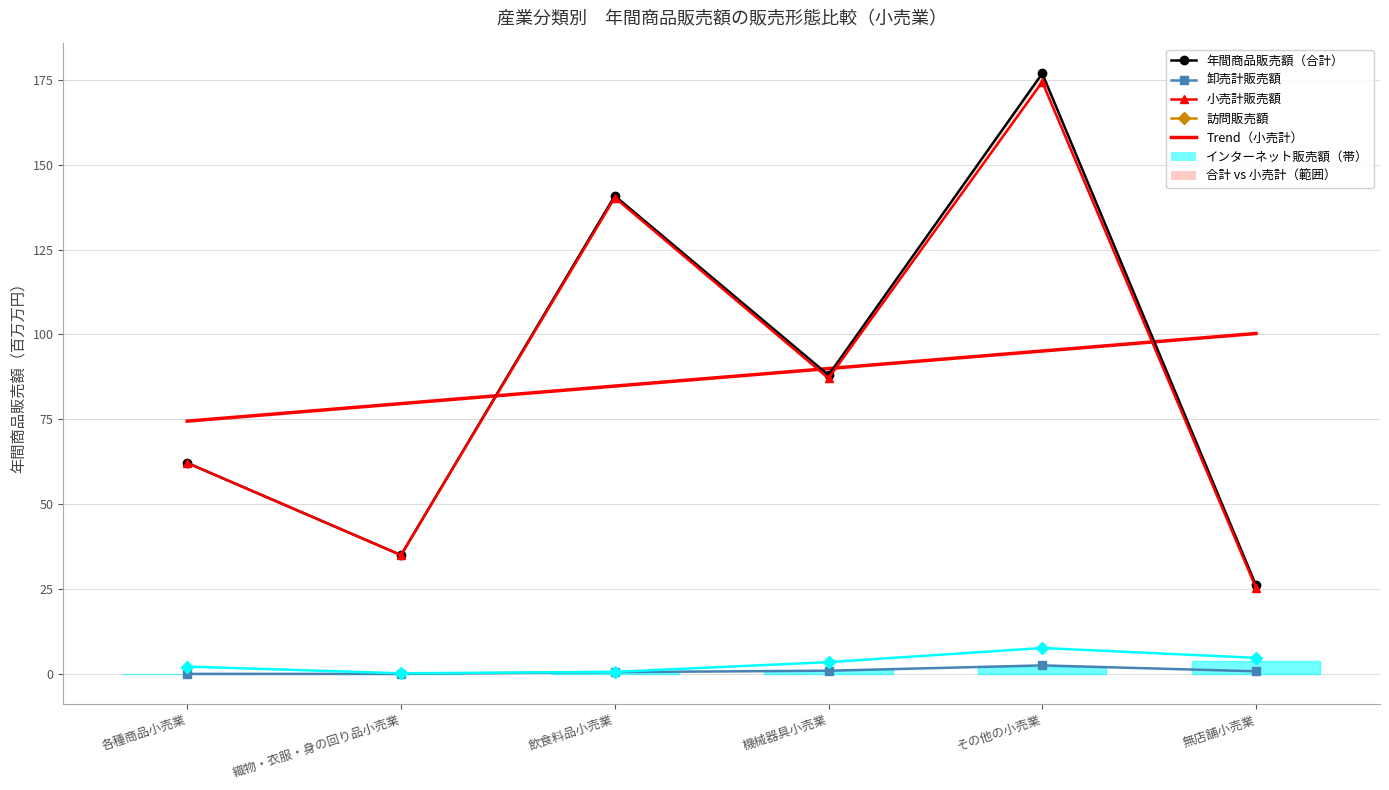

What position from the right is 機械器具小売業?

3